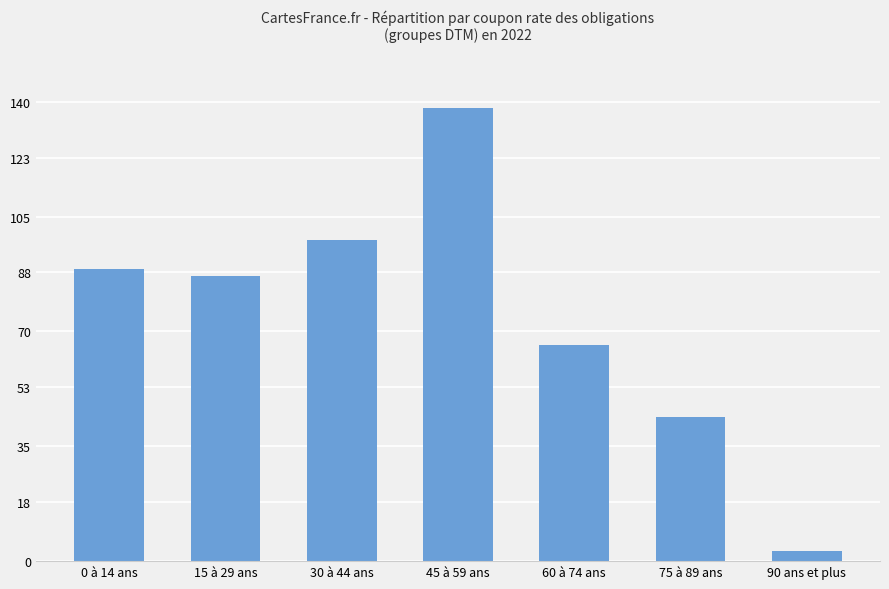

Rank the categories by value from lowest to highest.

90 ans et plus, 75 à 89 ans, 60 à 74 ans, 15 à 29 ans, 0 à 14 ans, 30 à 44 ans, 45 à 59 ans